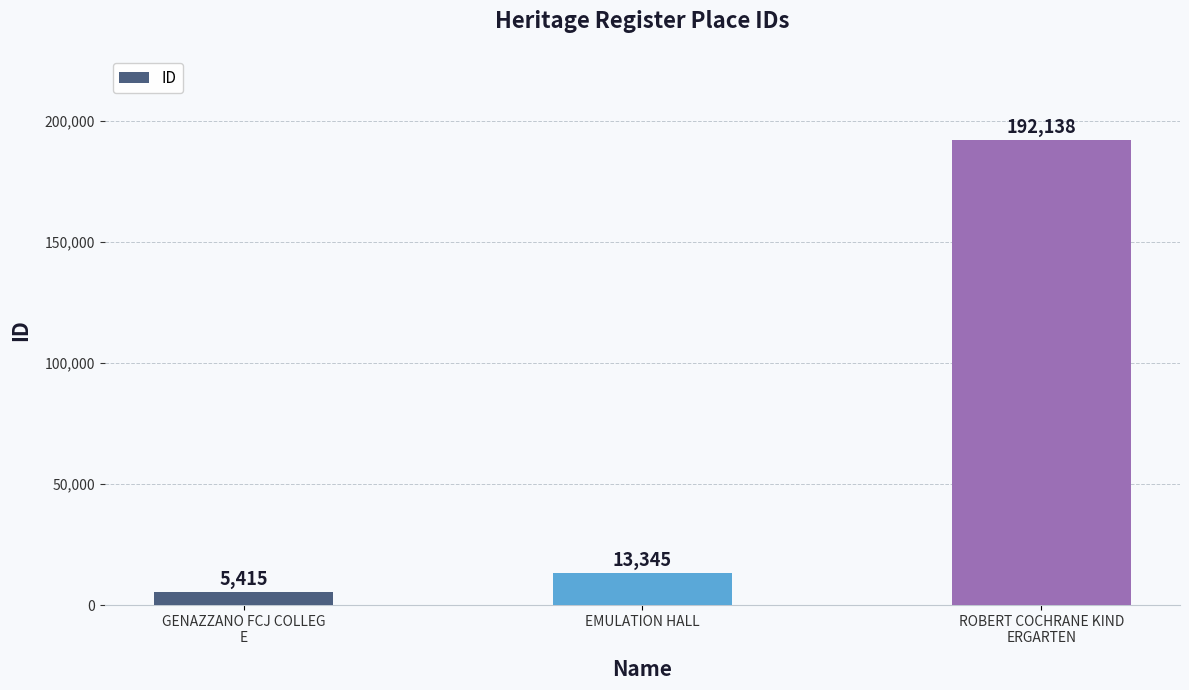

Reading left to right, transcribe all the data shown in this chart.

GENAZZANO FCJ COLLEG
E=5415	EMULATION HALL=13345	ROBERT COCHRANE KIND
ERGARTEN=192138